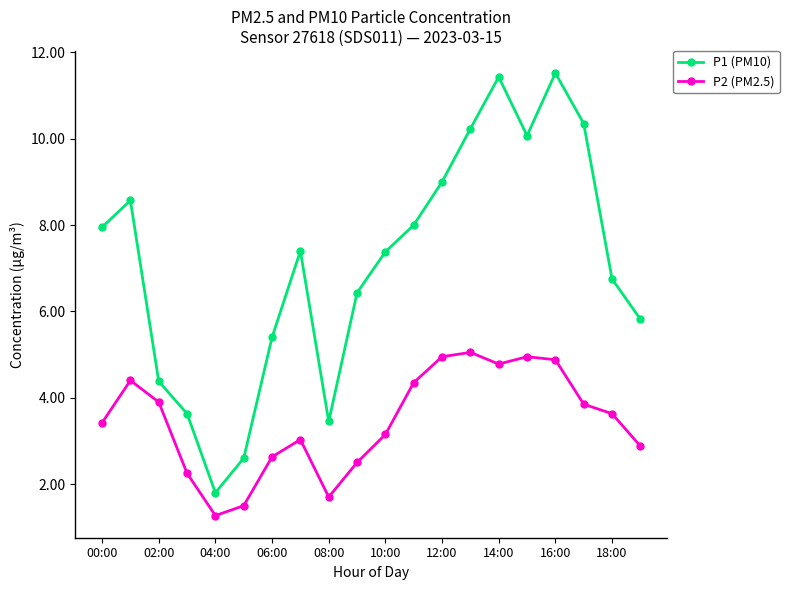

True or false: P1 (PM10) has more than 1 interior local peaks.

True